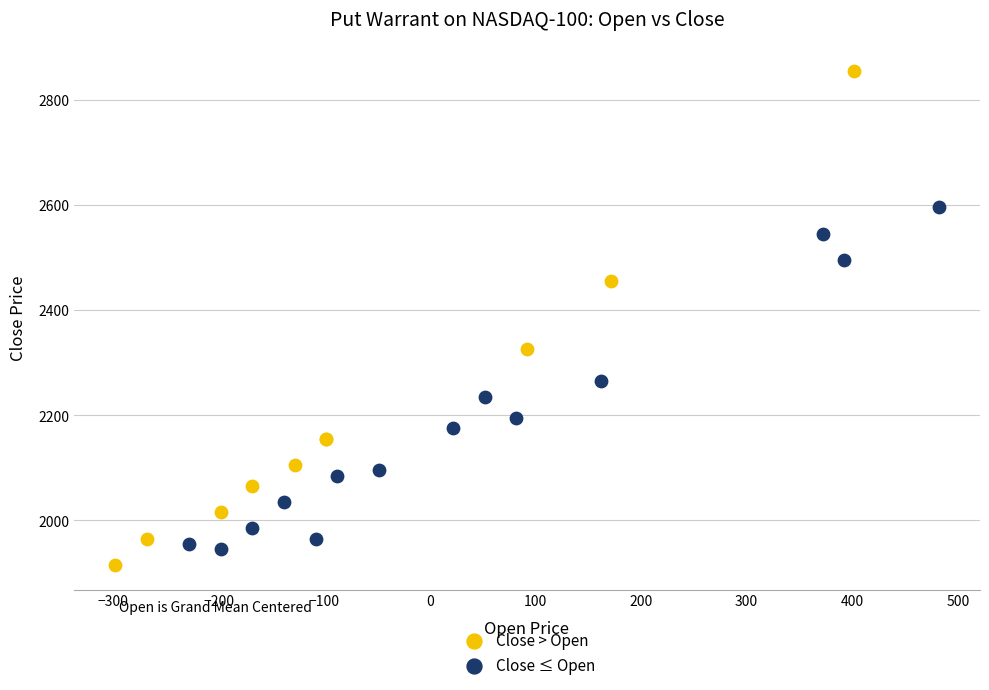

Which series has the largest Y range (max minus min)?

Close > Open